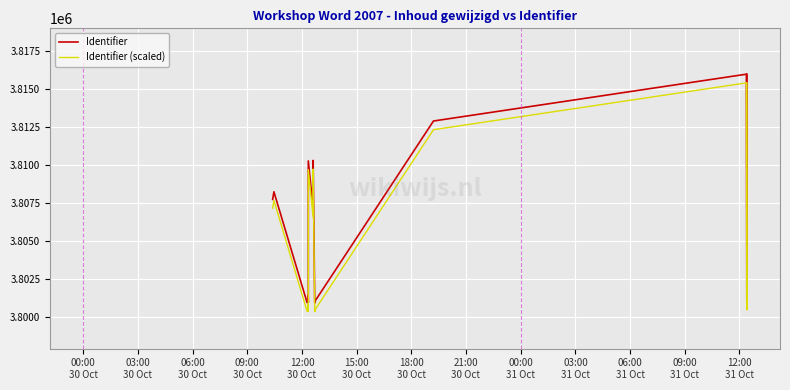

What is the total value across all series at 00:00
31 Oct?

7620048.5